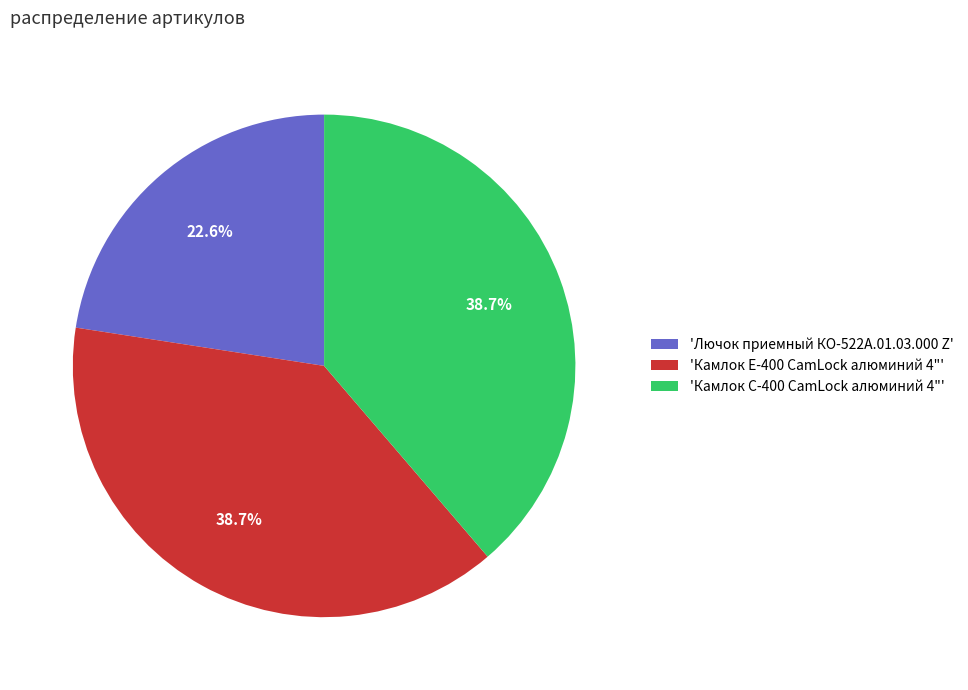

How much of the chart is everything except 'Лючок приемный КО-522А.01.03.000 Z'?

77.4%